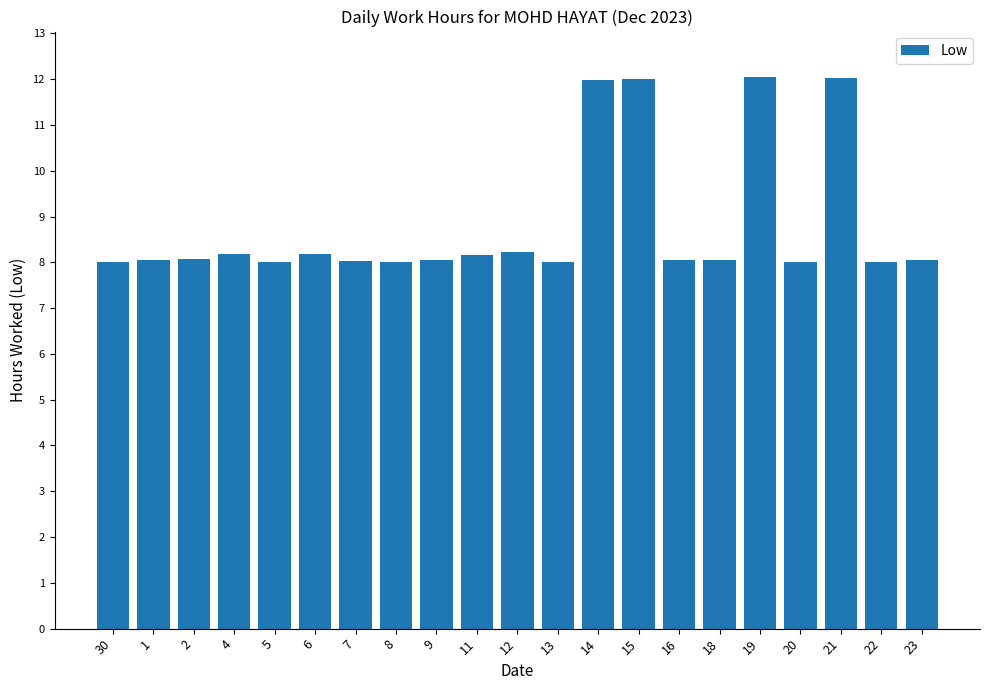

What is the maximum value shown in the chart?

12.0